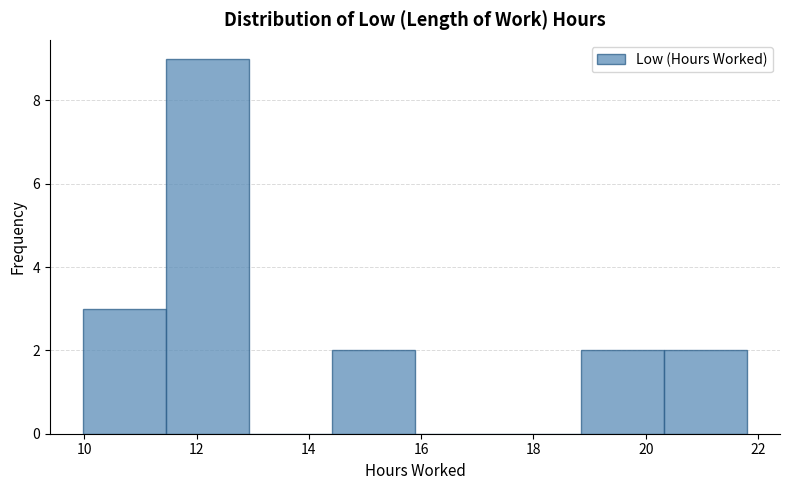

Reading left to right, list every bar in this chart as the range it spans on the x-axis followed by its height. Neither the bar edges nor the heights are printed on the chart, so give them approximately, as read against the axes.

10.0 to 11.4: 3
11.4 to 13.0: 9
13.0 to 14.4: 0
14.4 to 15.8: 2
15.8 to 17.4: 0
17.4 to 18.8: 0
18.8 to 20.4: 2
20.4 to 21.8: 2